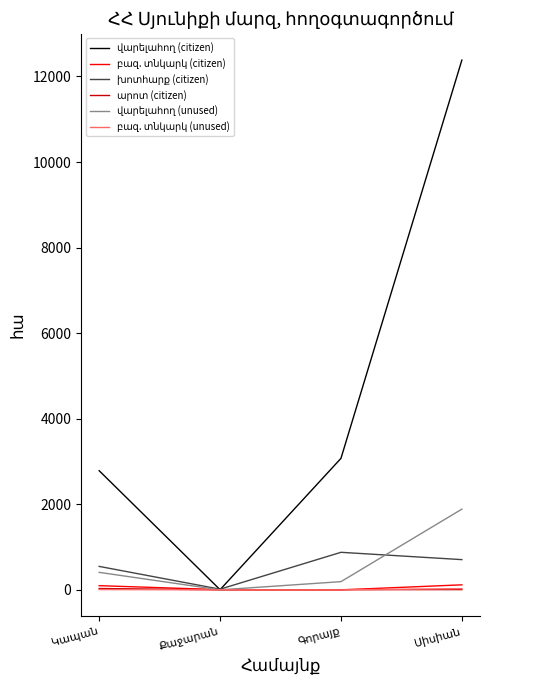

Does the chart have visible grid lines?

No